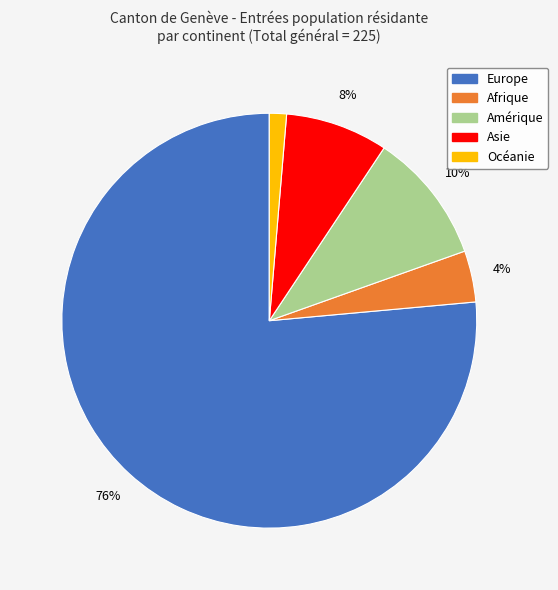

Which has a higher value, Asie or Amérique?

Amérique